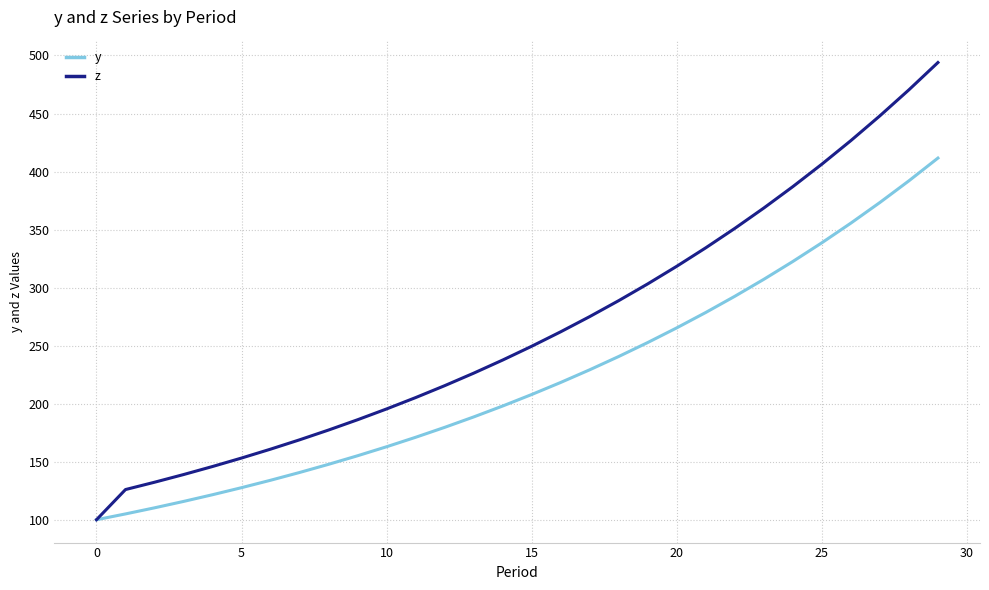

Which series has the largest total across all categories?

z